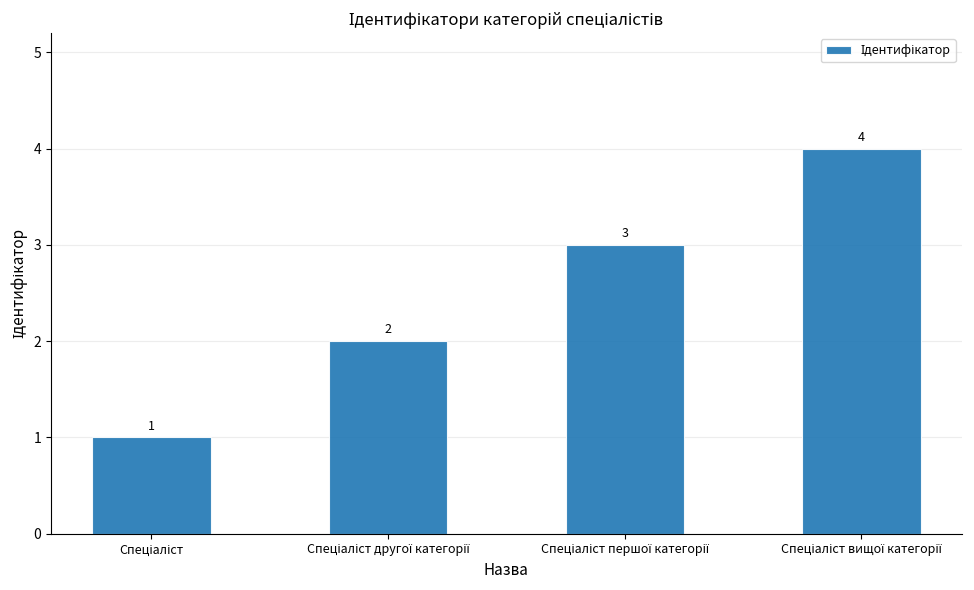

What is the sum of all values?

10